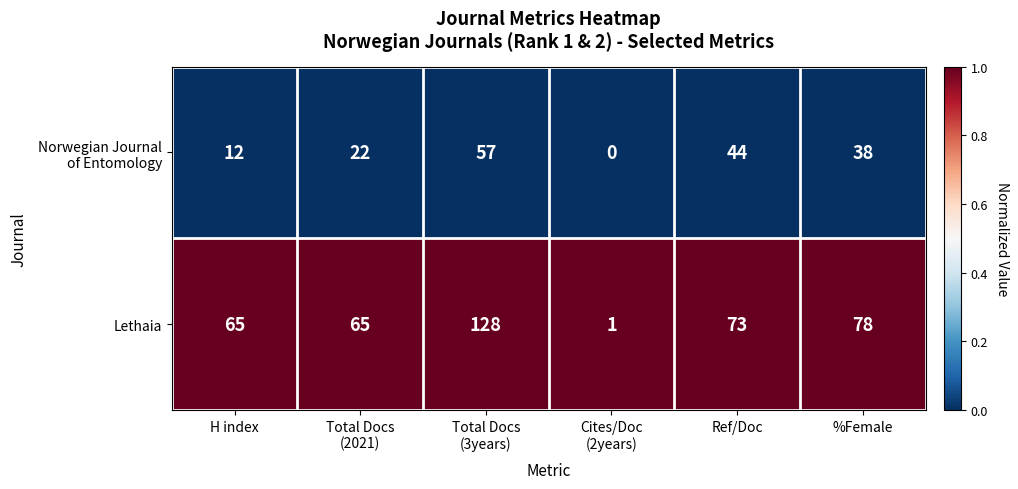

The value of Lethaia at H index is 65. True or false?

True